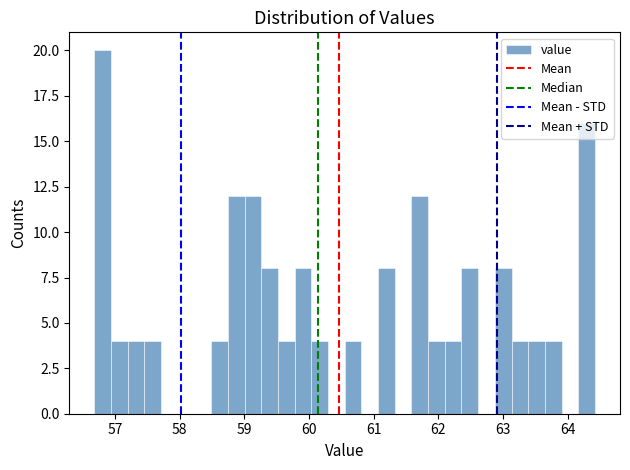

Read against the x-axis, roughly where is the centre of the tallest bar?

56.8